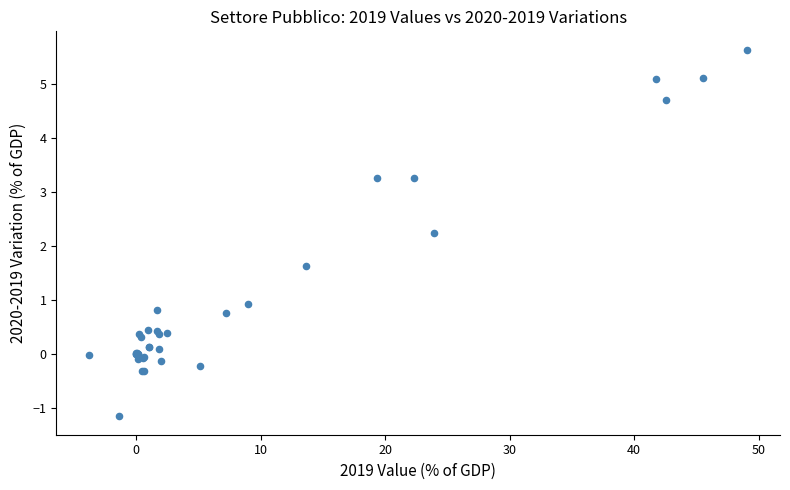

What Y value in the scatter plot is closest to 2?

2.2